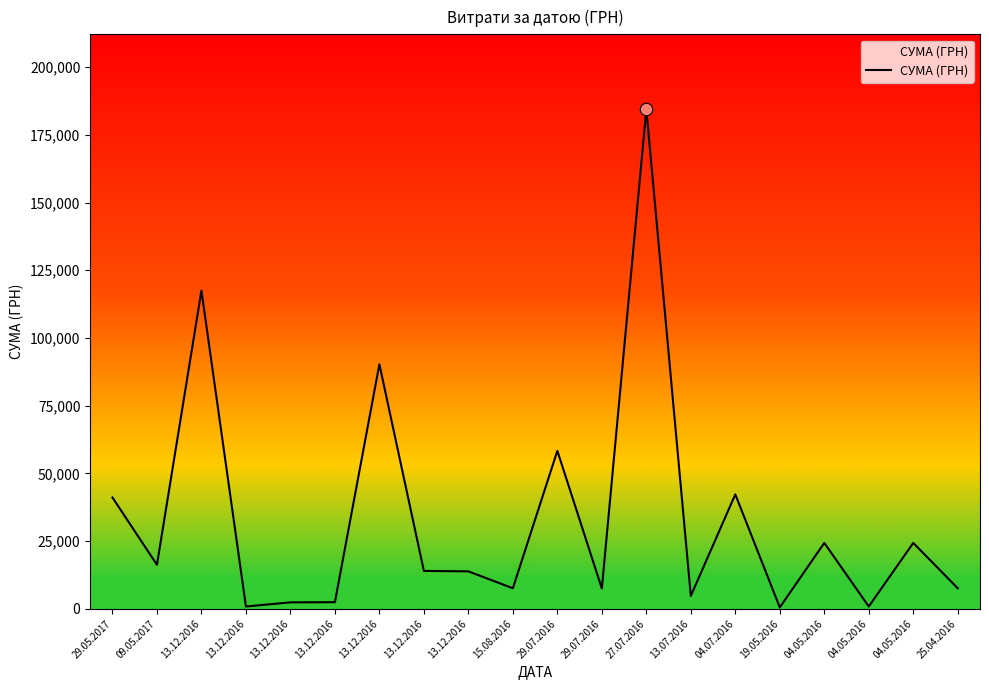

Does the chart have visible grid lines?

No